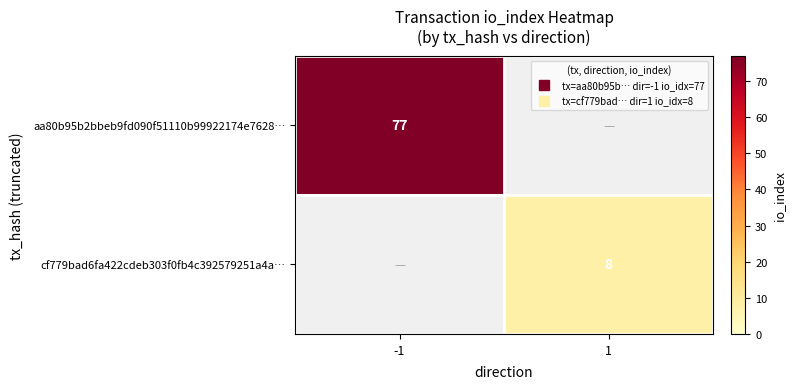

Is it true that cf779bad6fa422cdeb303f0fb4c392579251a4a… equals 2.9 at 1?

False